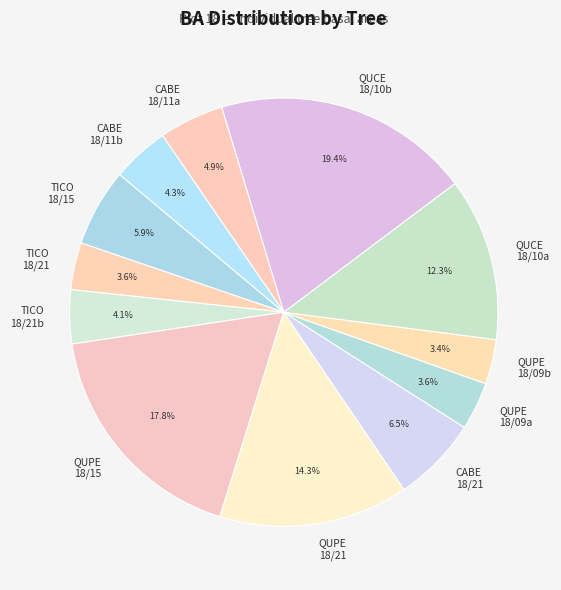

Does QUCE 18/10b represent more than half of the total?

No